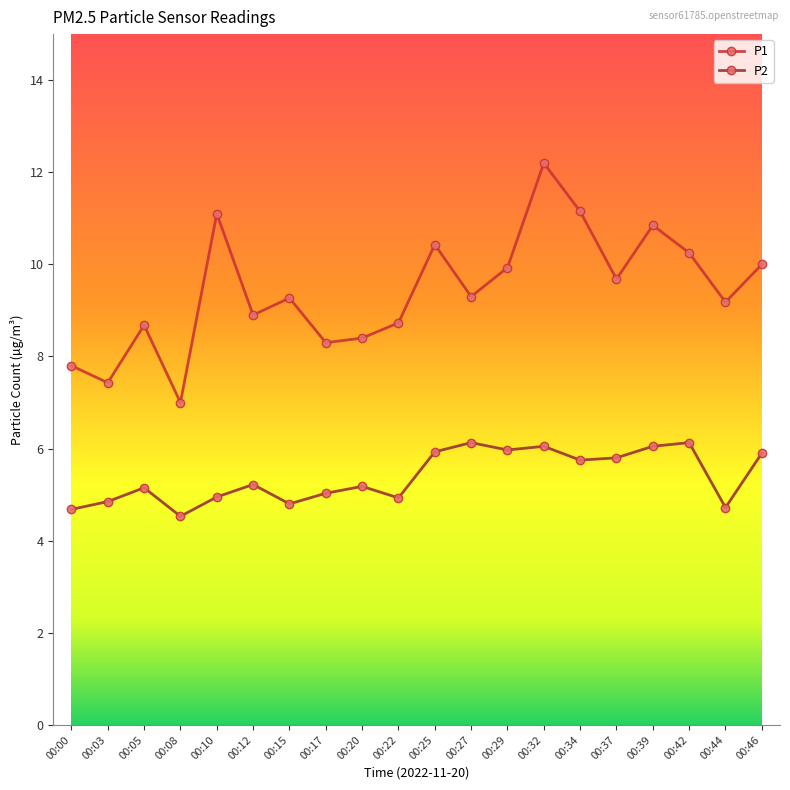

At which category does P2 reach its first local valley?

00:08